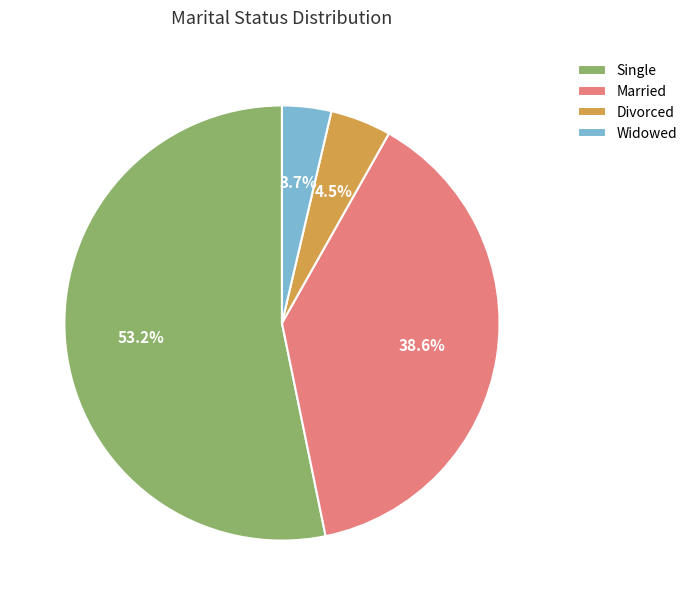

What percentage is the Widowed slice, to the nearest percent?

4%